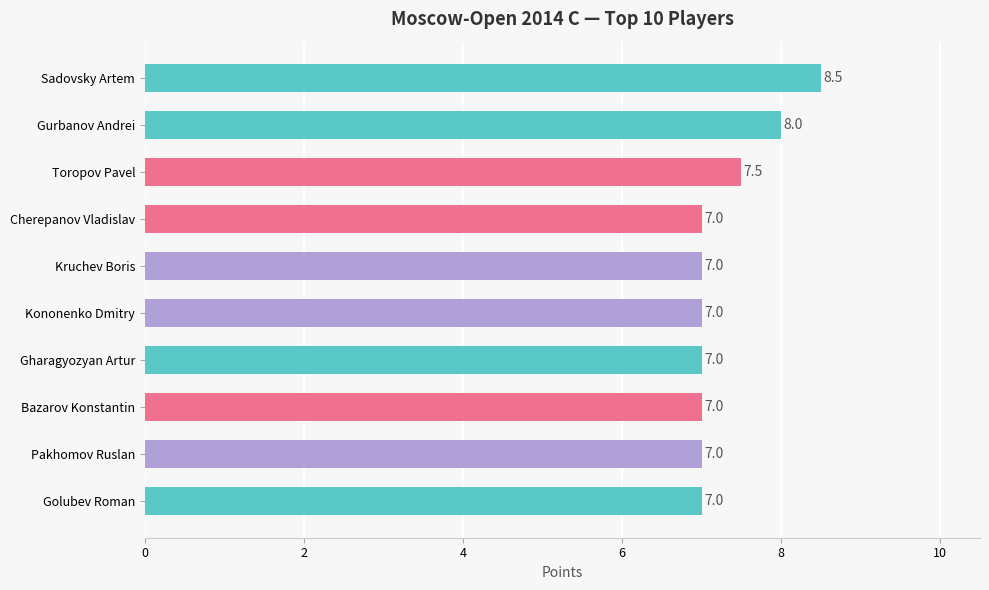

What is the difference between the maximum and minimum values?

1.5